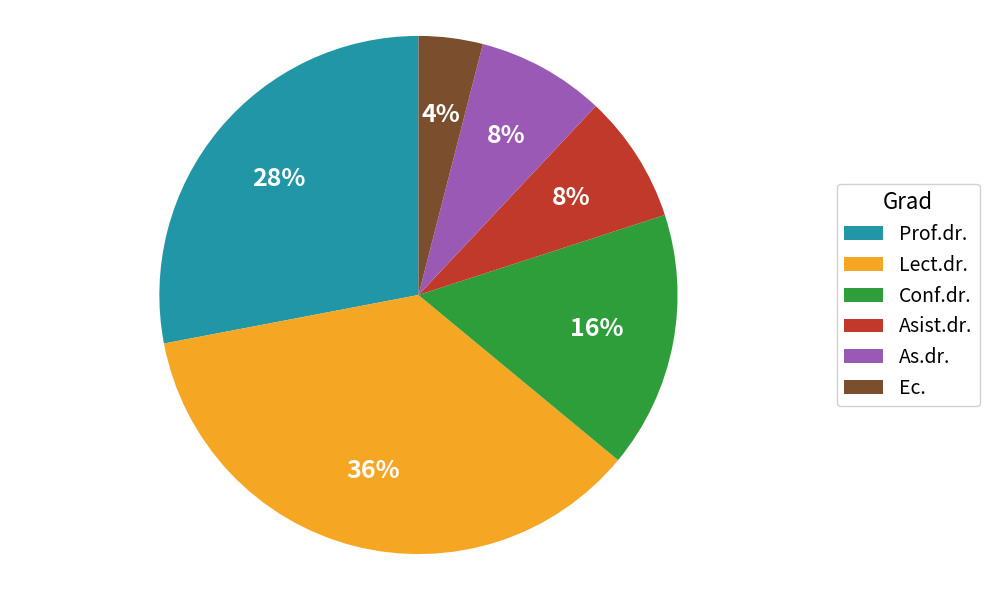

How many segments does this pie chart have?

6